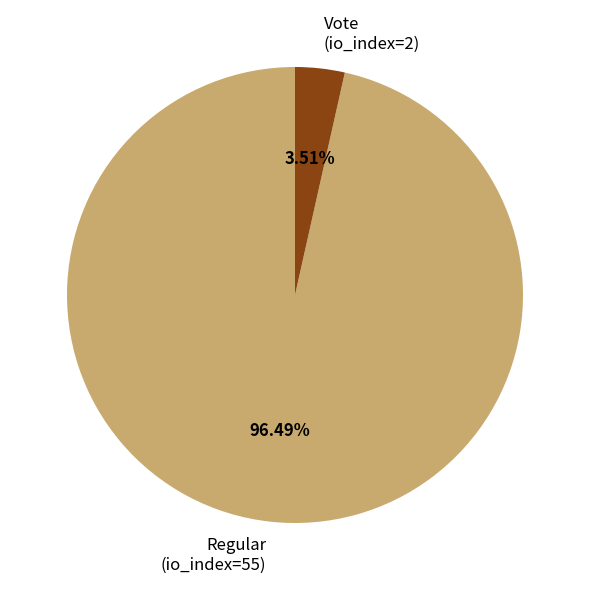

Count the number of slices in the pie.

2